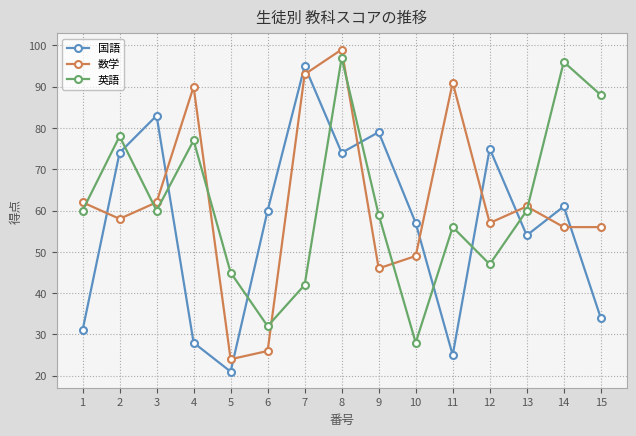

Is the value of 国語 at 11 greater than the value of 数学 at 10?

No